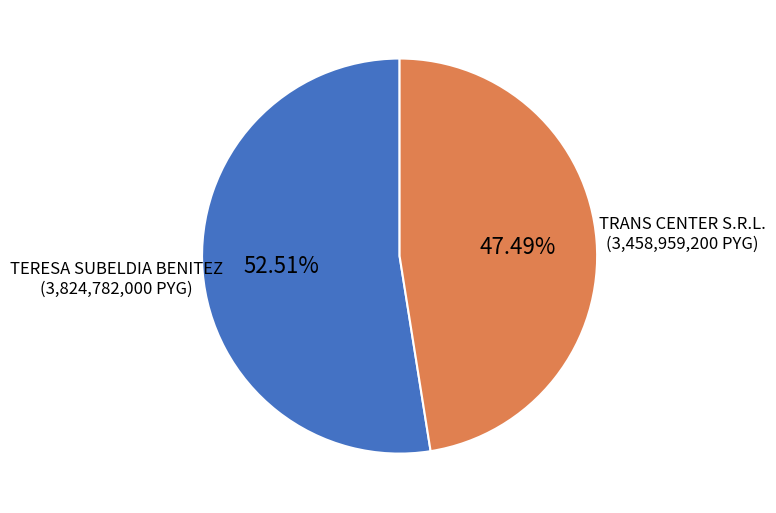

To the nearest percent, what is the average slice percentage?

50%